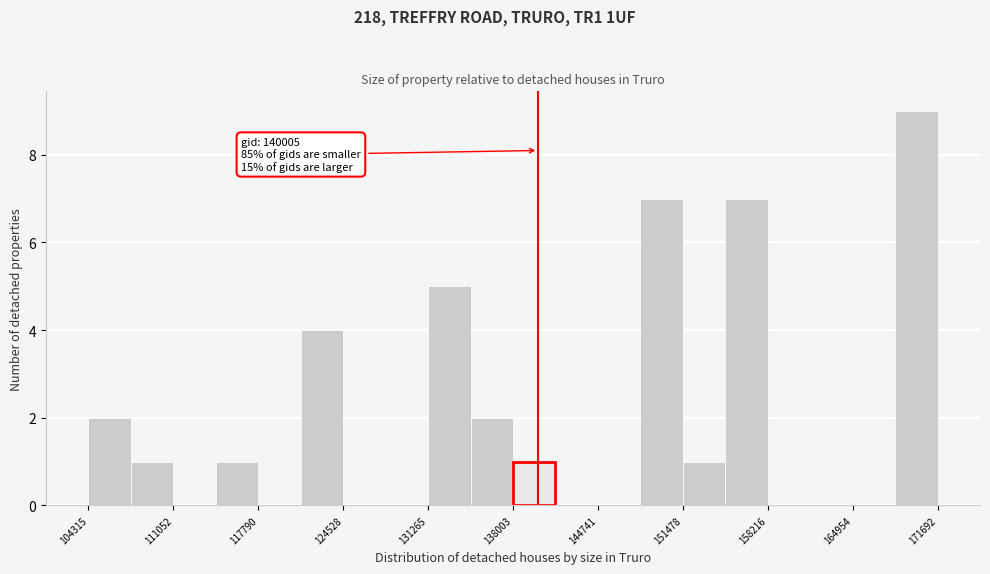

Around what value on the x-axis is the tallest bar? Give the approximate position of its centre, as read against the axis.

170000